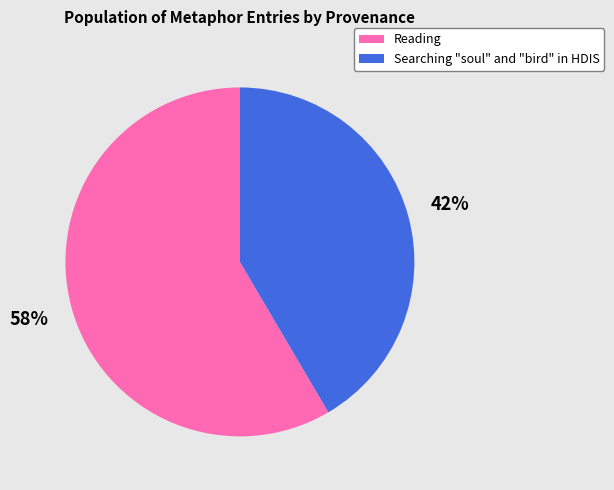

Is there any slice that represents more than half of the pie?

Yes